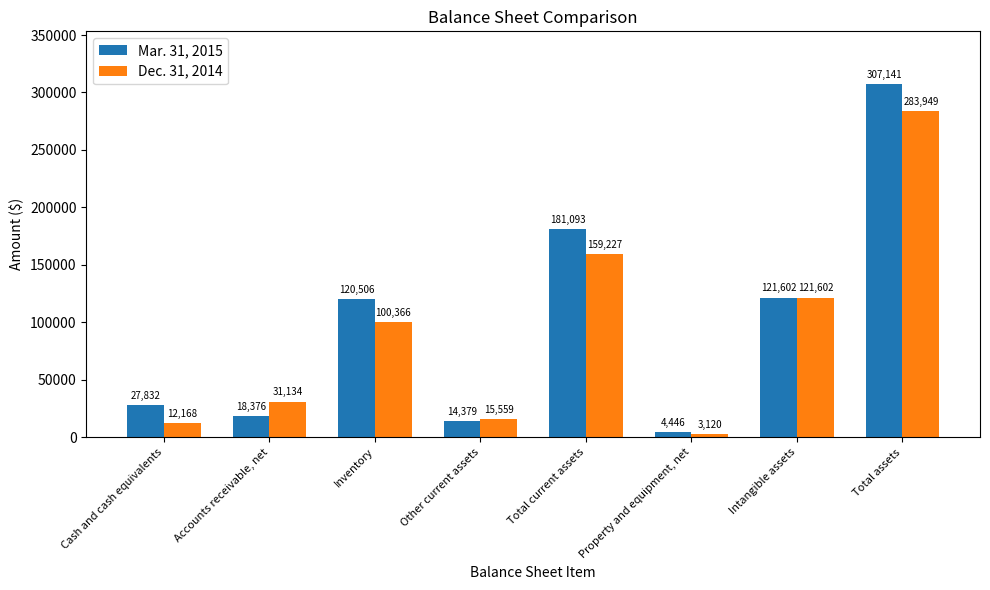

How many bars are there in total?

16